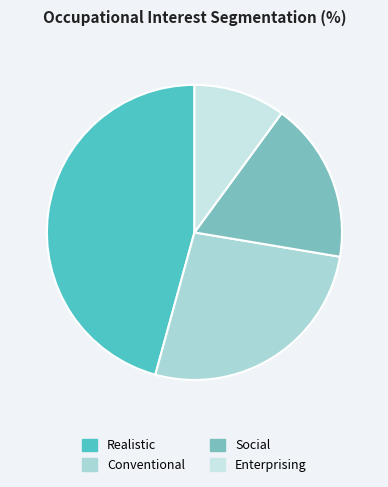

How many segments does this pie chart have?

4